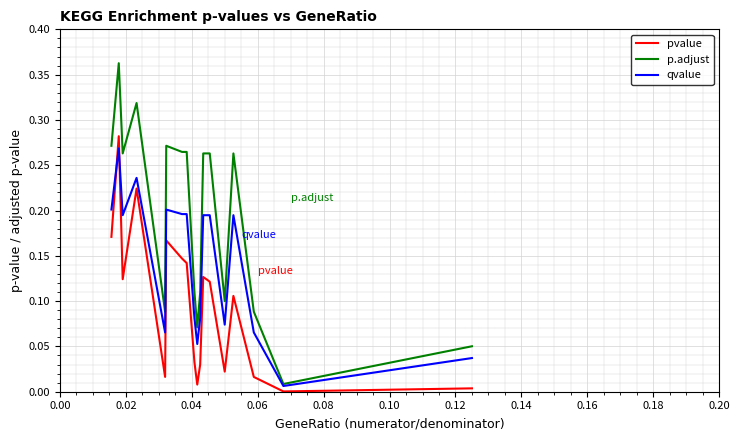

Which category has the highest value across all series?

0.02